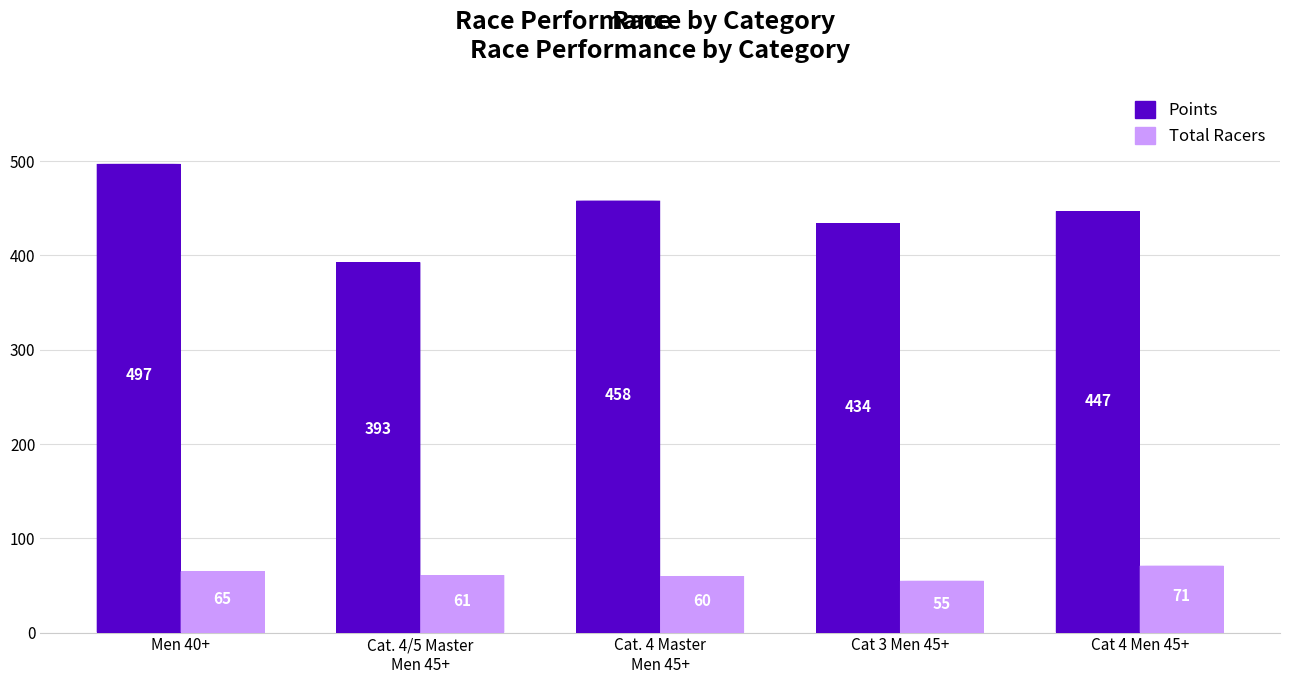

What is the total value across all series at Cat 4 Men 45+?

518.0